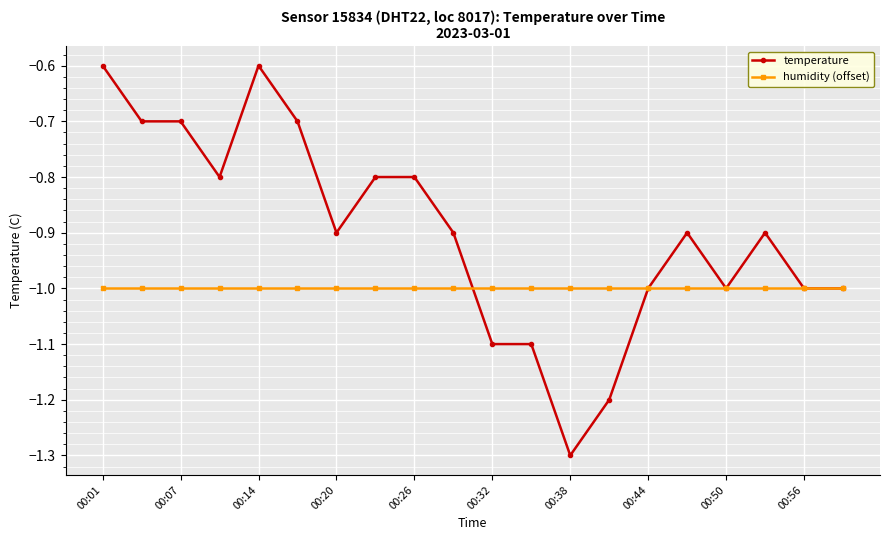

What is the value of the humidity (offset) point at the 13th from the left?

-1.0